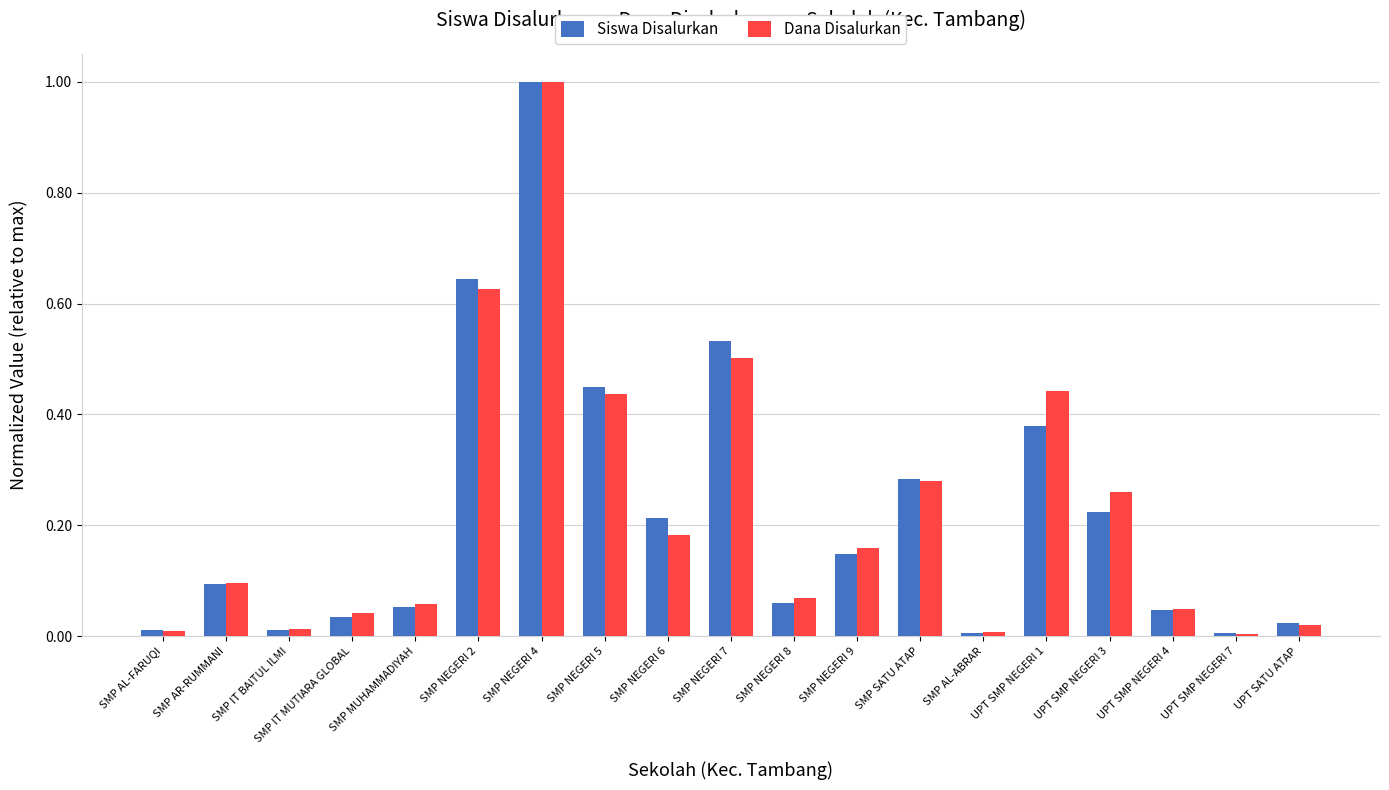

How many bars are there in each group?

2